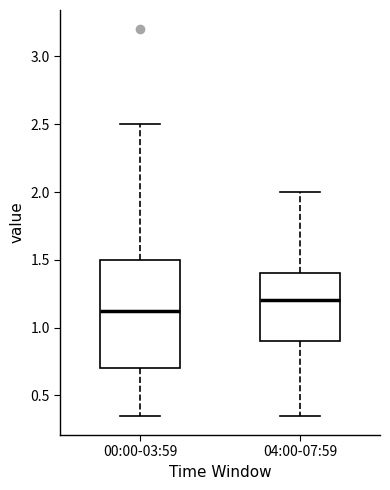

Reading left to right, transcribe this box plot: for each box, give where its median line is, the range the box spans, and where its two whiskers end, as read against the y-axis. The values are not printed on the chart, so give them approximately, as read against the axis.

00:00-03:59: median 1.15, box 0.70 to 1.50, whiskers 0.35 to 2.50
04:00-07:59: median 1.20, box 0.90 to 1.40, whiskers 0.35 to 2.00